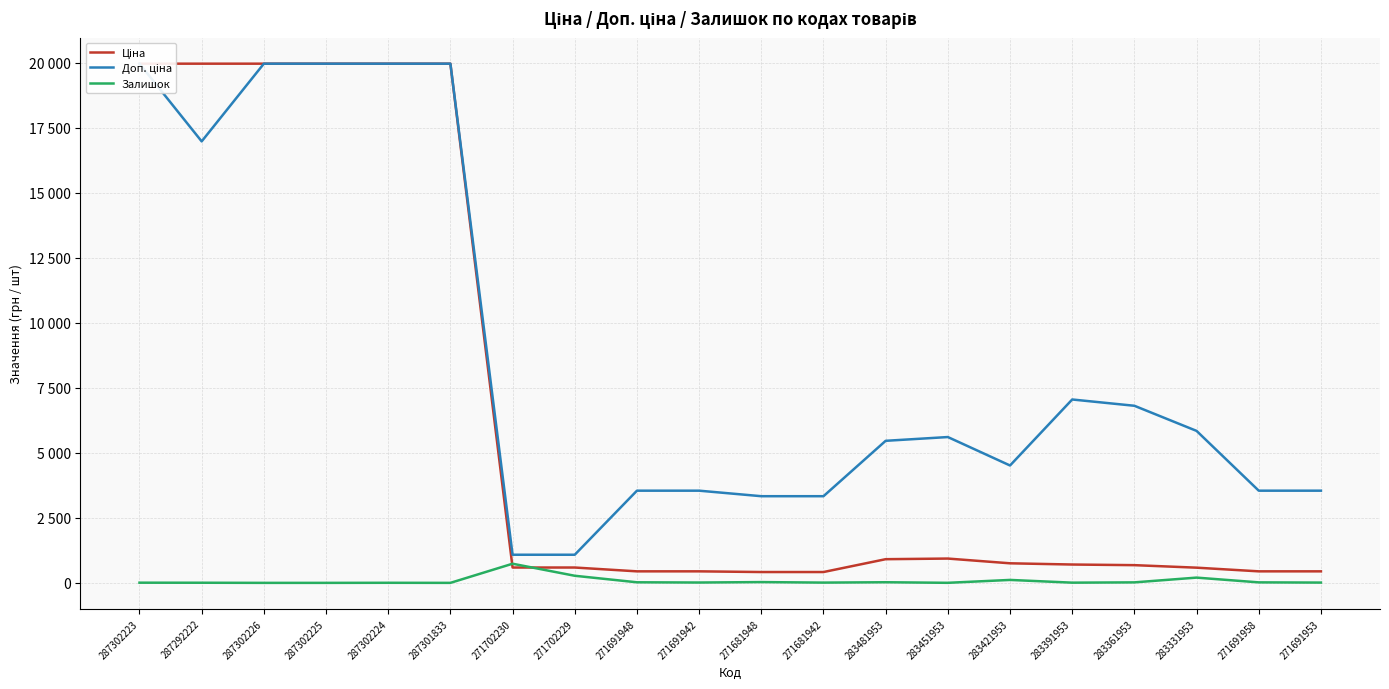

How many intersections are there between Ціна and Залишок?

2